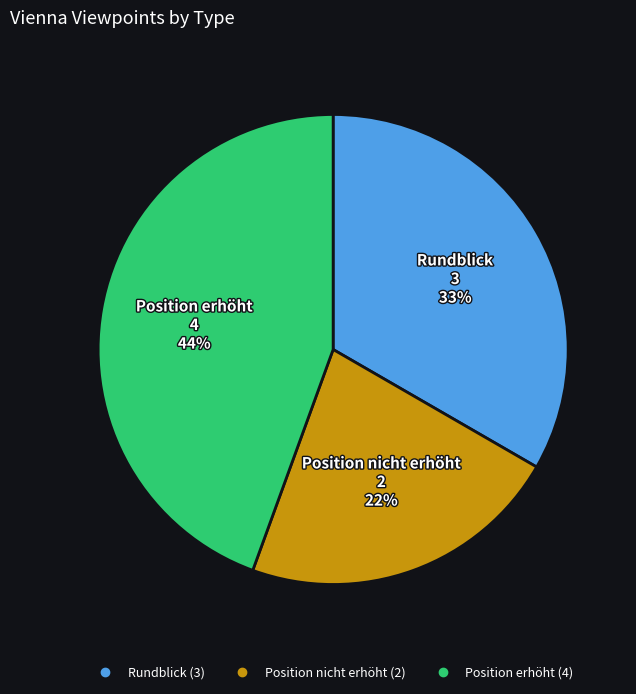

Does any single category account for the majority?

No